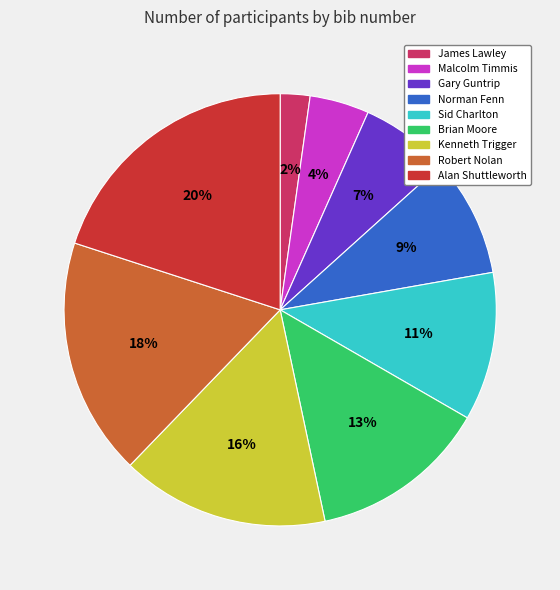

Rank the categories by value from highest to lowest.

Alan Shuttleworth, Robert Nolan, Kenneth Trigger, Brian Moore, Sid Charlton, Norman Fenn, Gary Guntrip, Malcolm Timmis, James Lawley